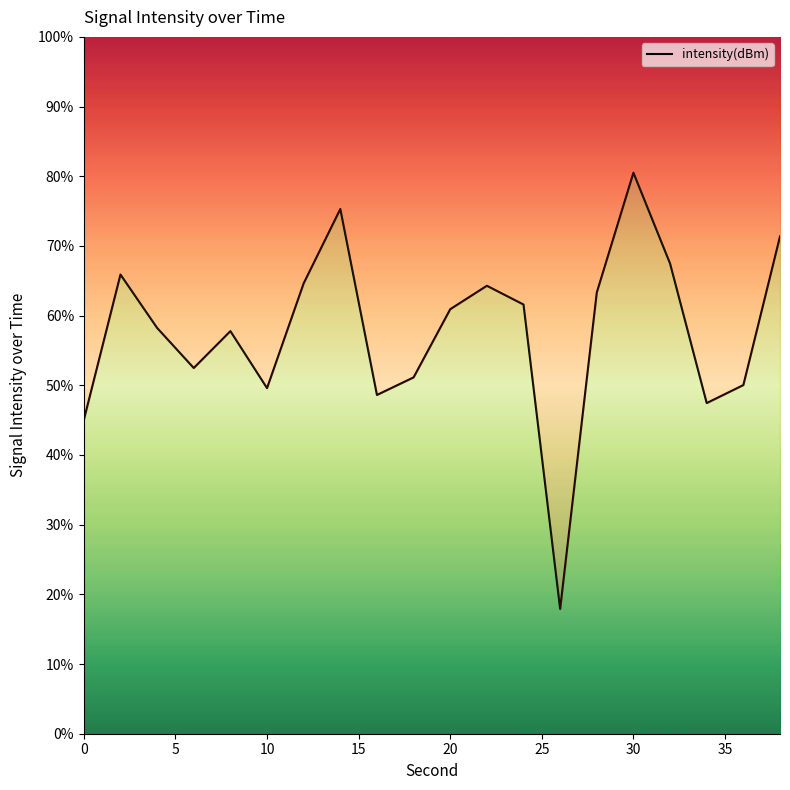

How many lines are shown in the chart?

1